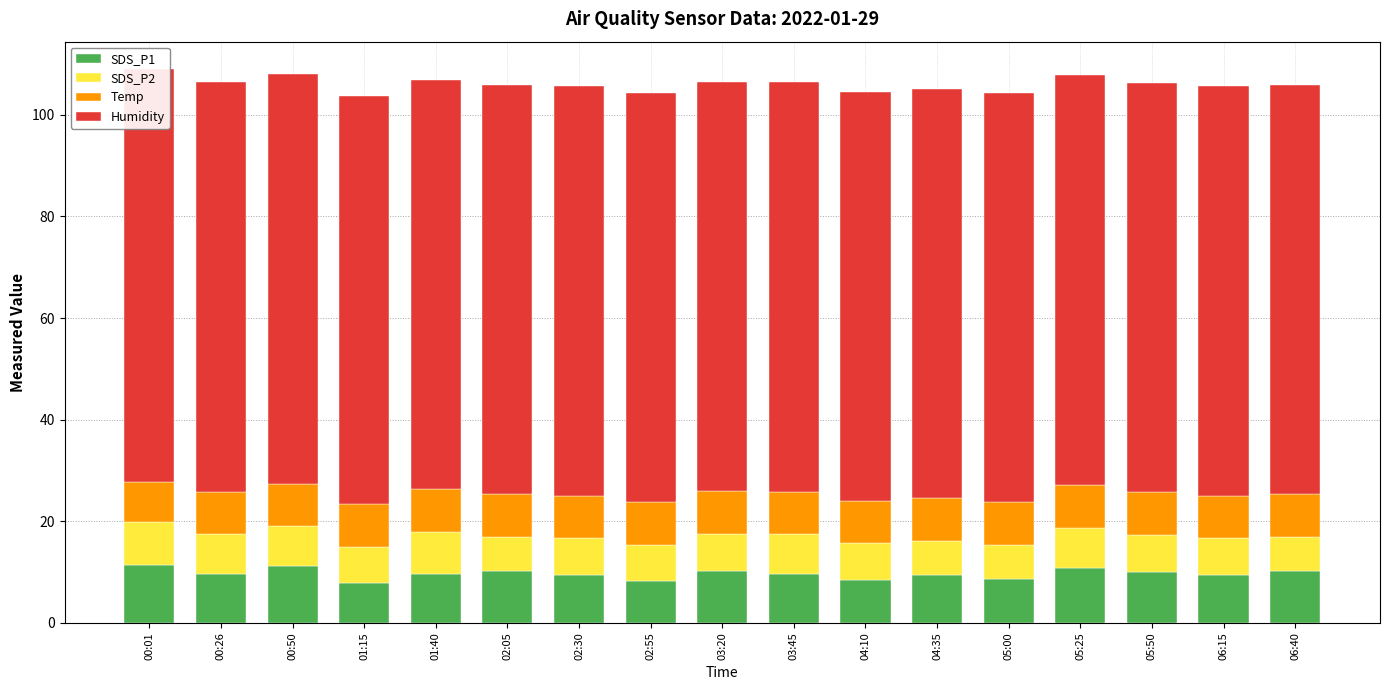

Count the Temp values in the range 8 to 9.

16